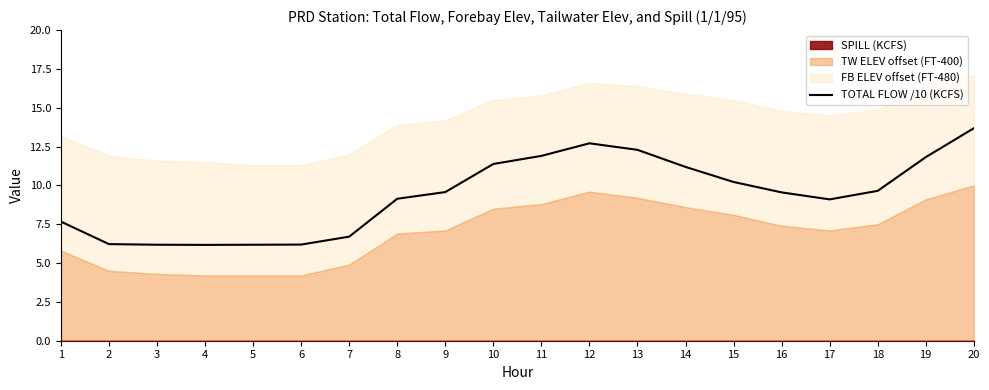

The value at 13 is 17.8. True or false?

False